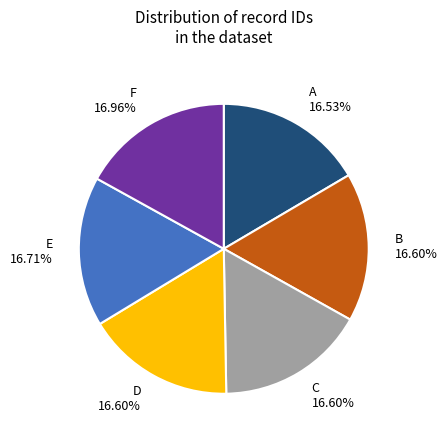

Is there a majority slice in this chart?

No